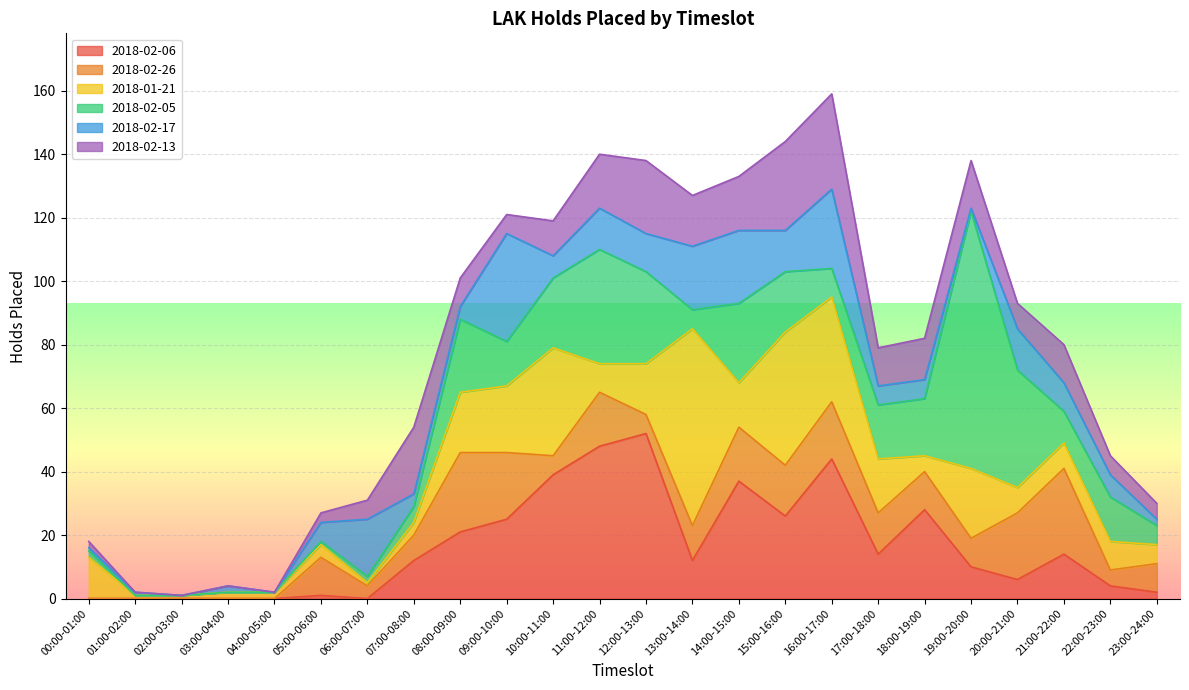

How many lines are shown in the chart?

6